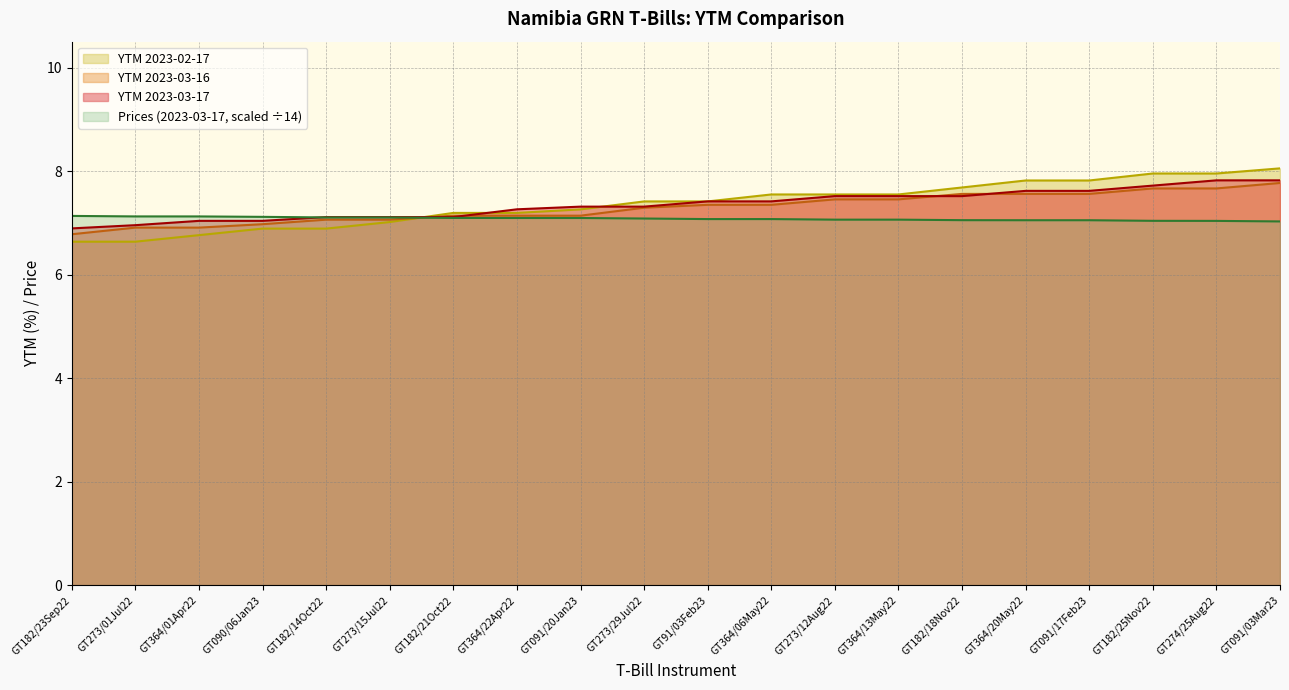

True or false: Prices (2023-03-17) and YTM 2023-02-17 intersect in this chart.

True